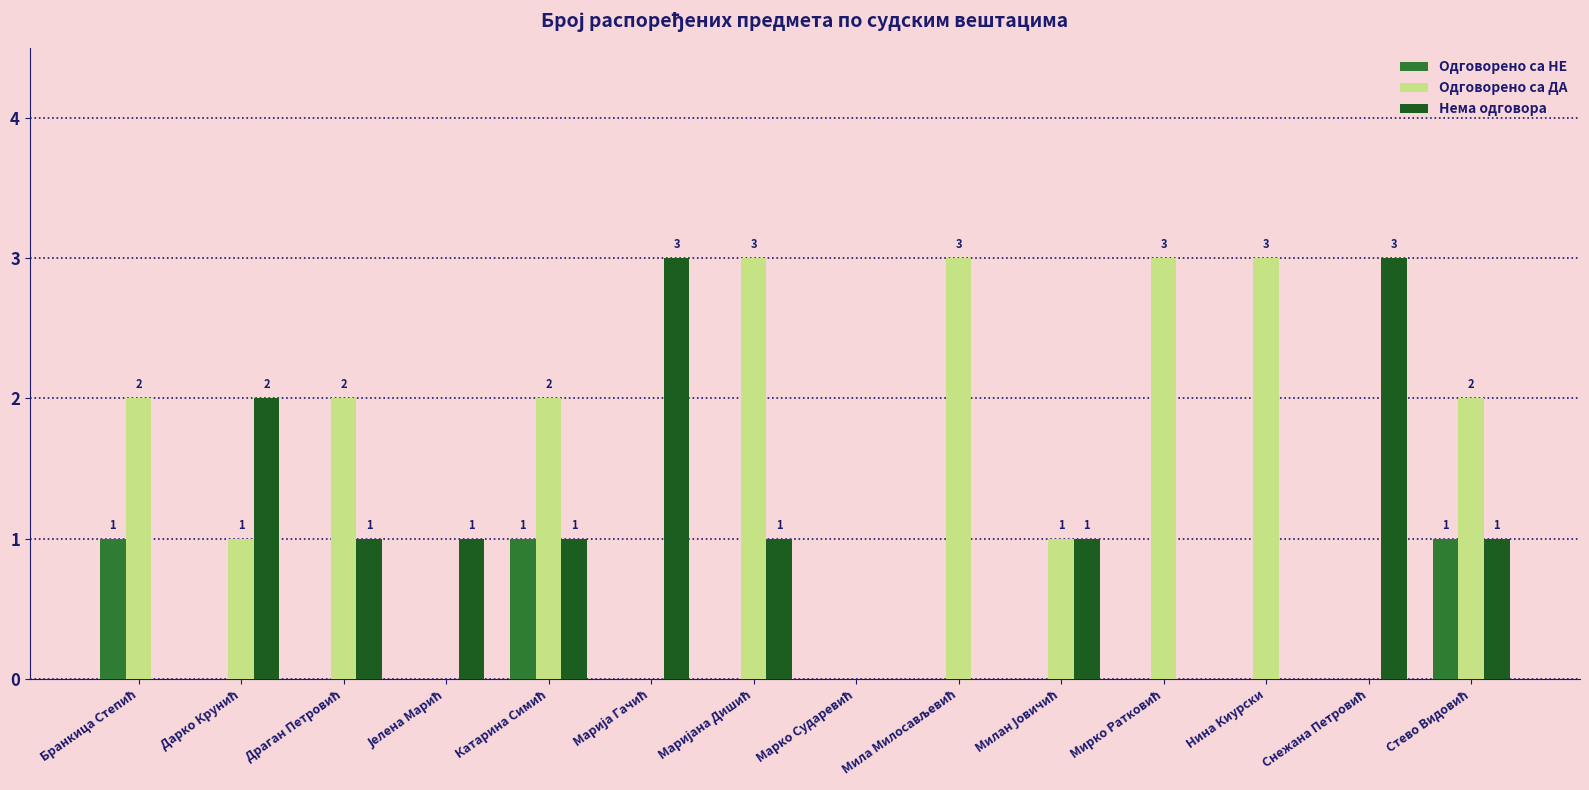

What is the sum of all Одговорено са ДА values?

22